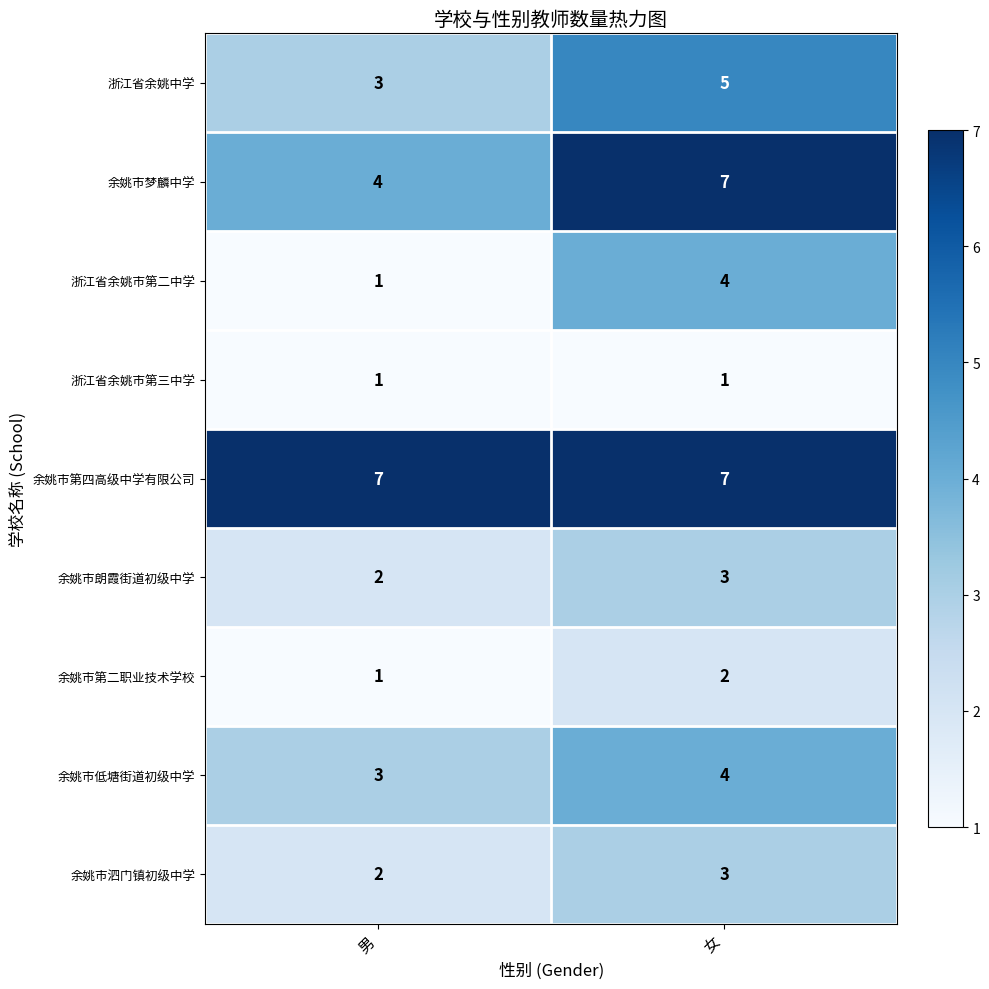

Reading right to left, list all the values displayed in this chart.

浙江省余姚中学: 5	3
余姚市梦麟中学: 7	4
浙江省余姚市第二中学: 4	1
浙江省余姚市第三中学: 1	1
余姚市第四高级中学有限公司: 7	7
余姚市朗霞街道初级中学: 3	2
余姚市第二职业技术学校: 2	1
余姚市低塘街道初级中学: 4	3
余姚市泗门镇初级中学: 3	2